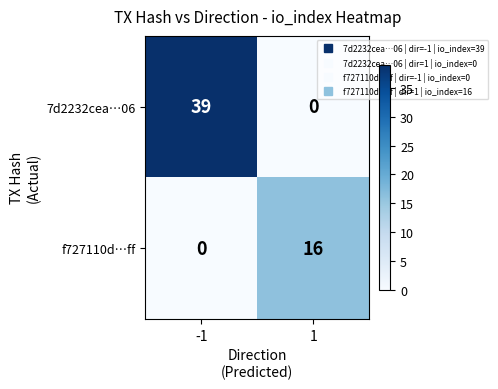

What is the difference between the highest and lowest values at -1?

39